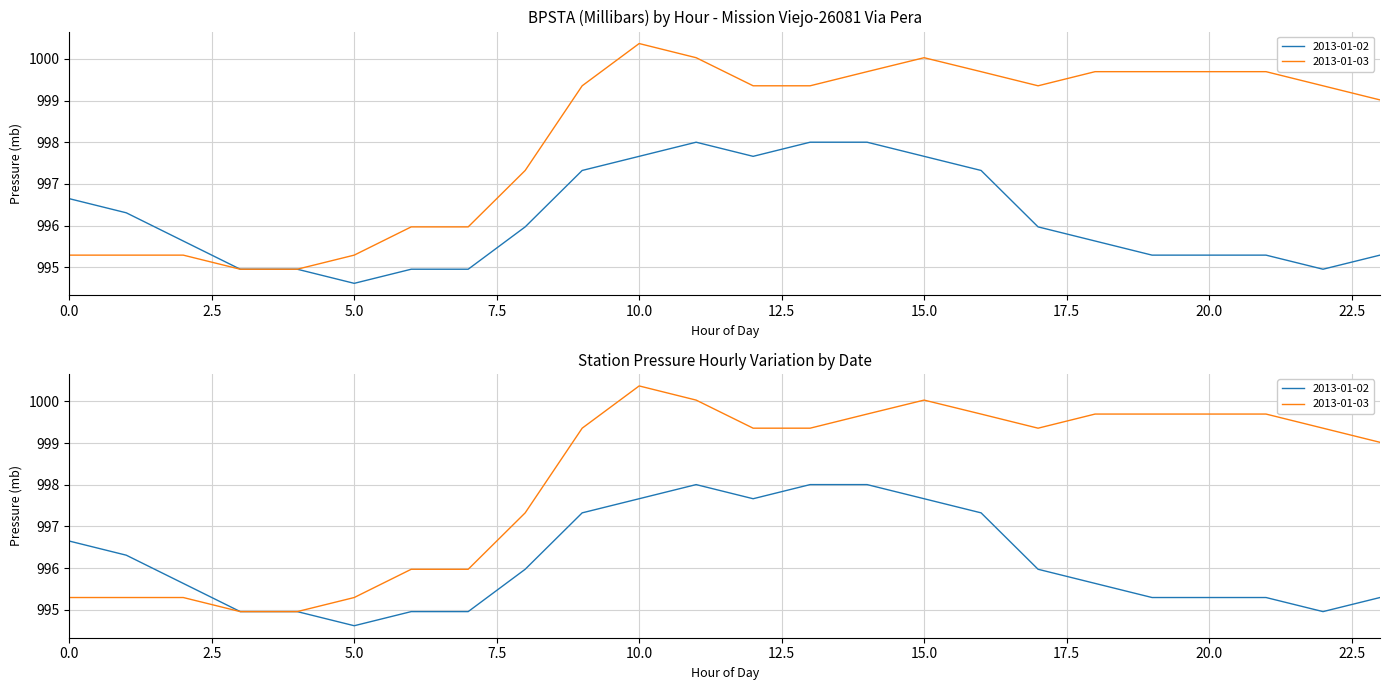

True or false: 2013-01-02 has more than 0 points higher than both neighbors.

True